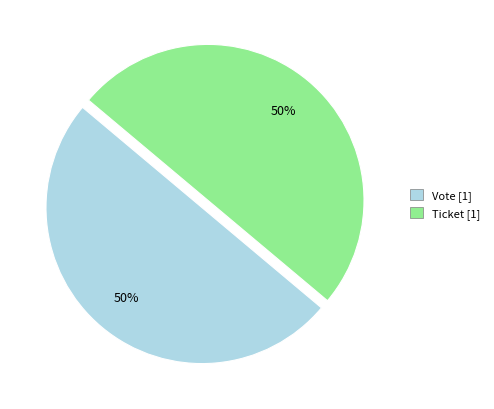

To the nearest percent, what is the average slice percentage?

50%